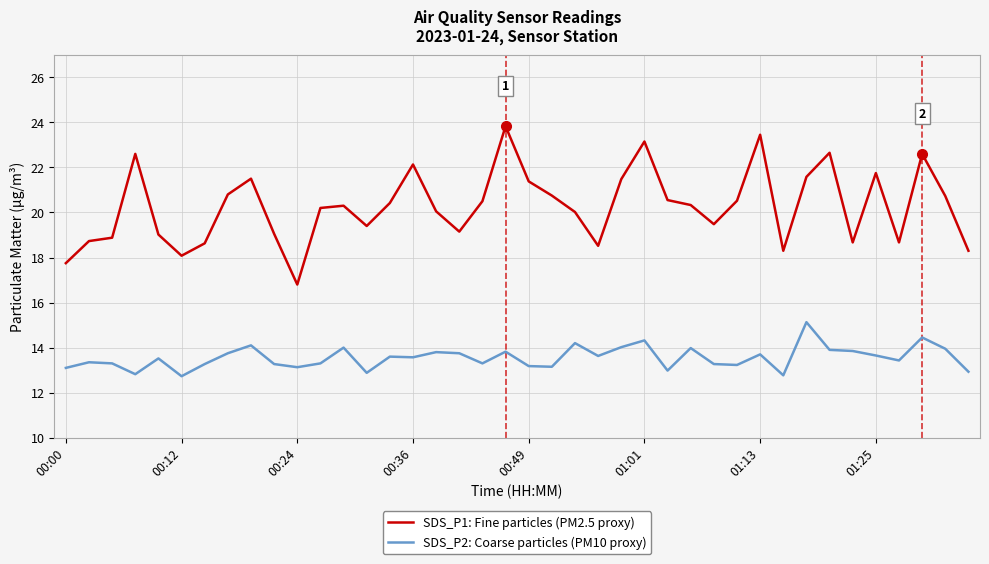

What is the highest value of the SDS_P2: Coarse particles (PM10 proxy) series?

15.1